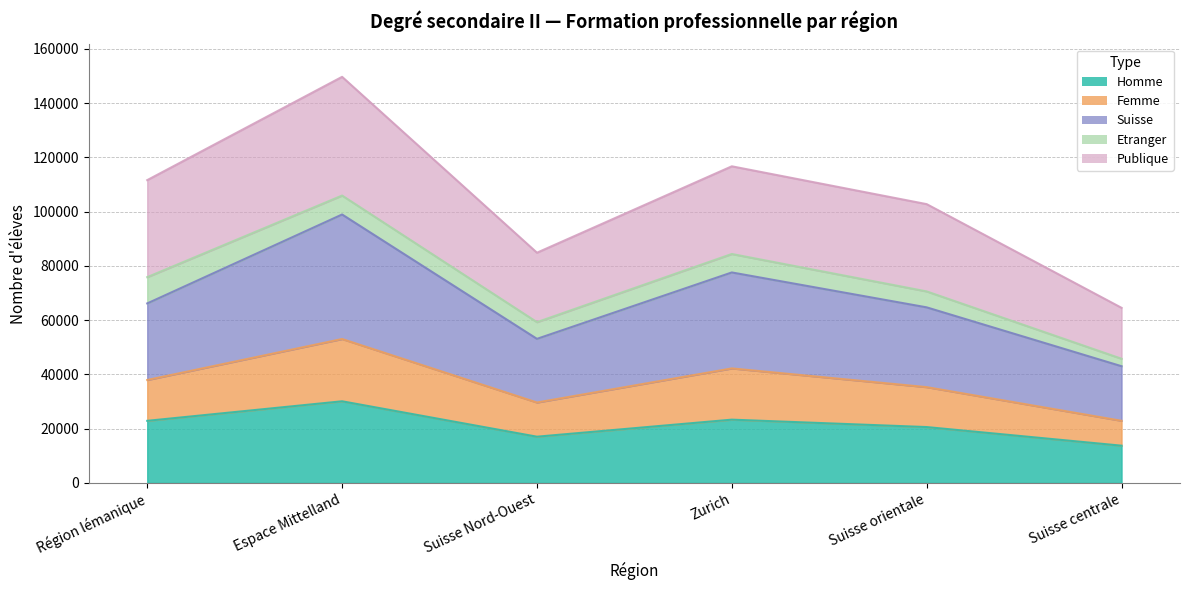

At which label does Homme first exceed 22871?

Espace Mittelland